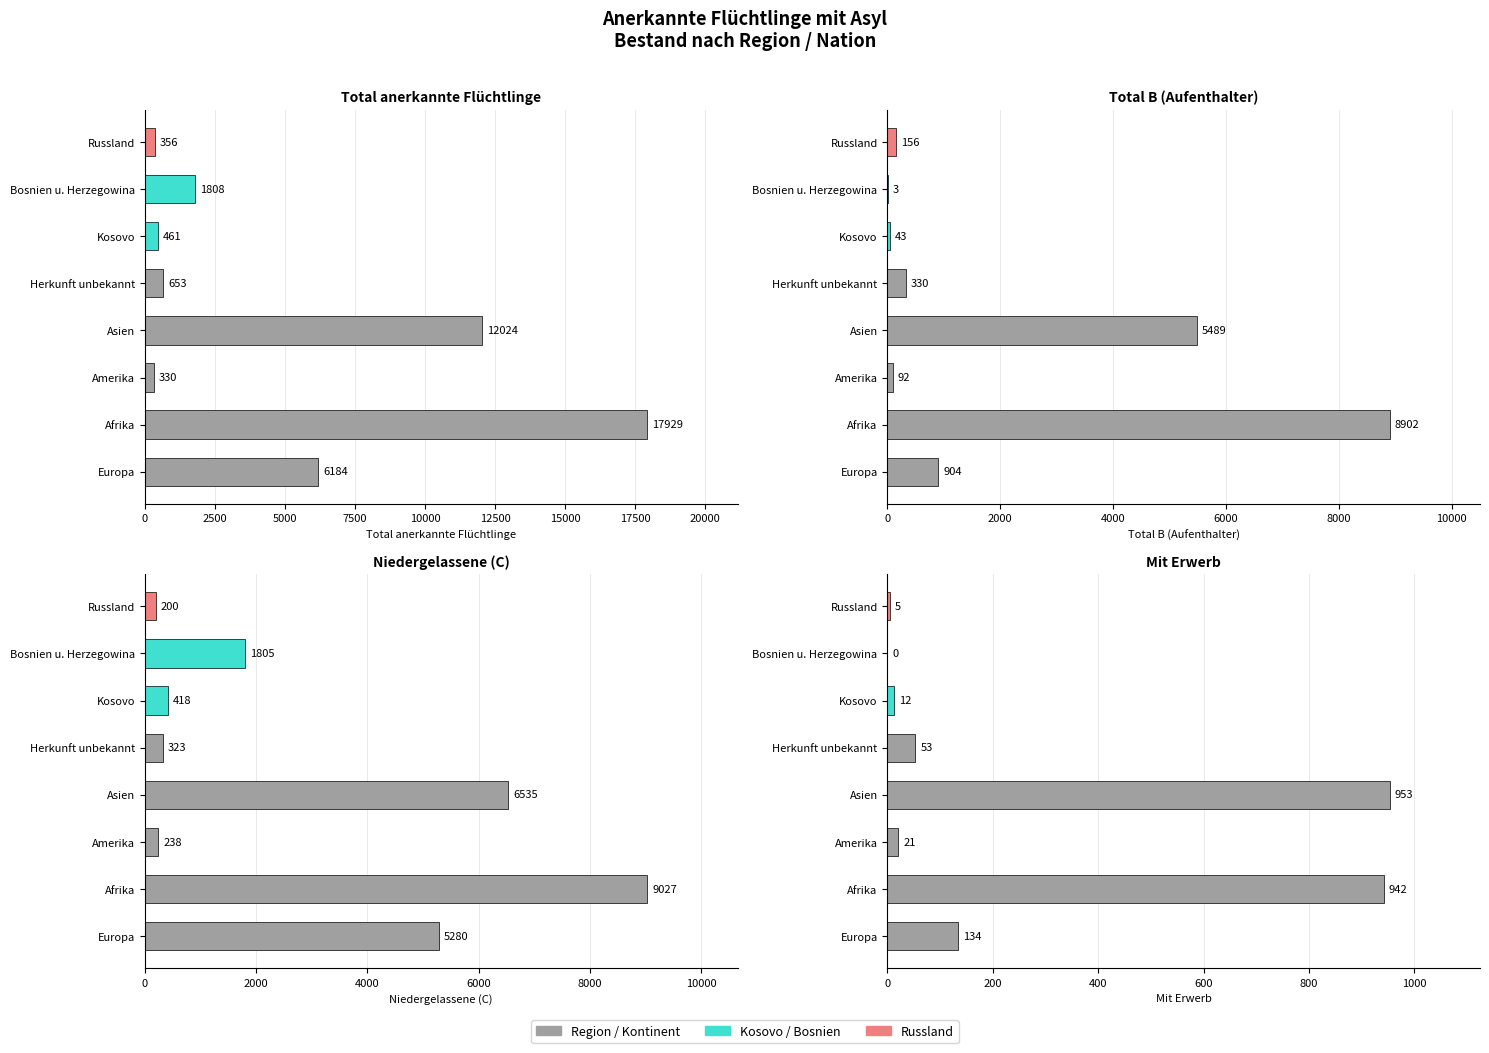

Is it true that Mit Erwerb equals 134 at Europa?

True